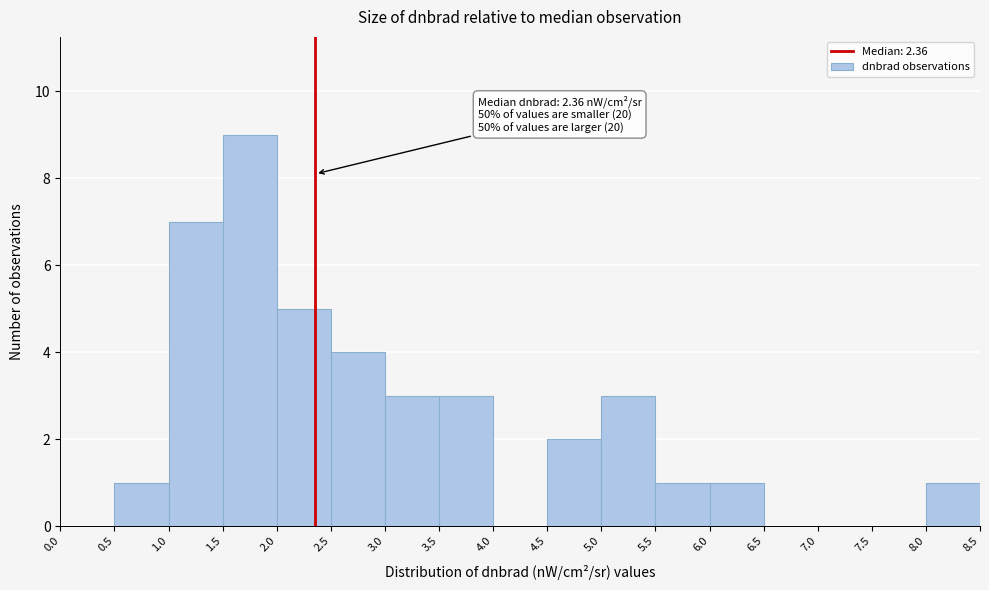

Over which range of the x-axis is the bar tallest?

1.5 to 2.0